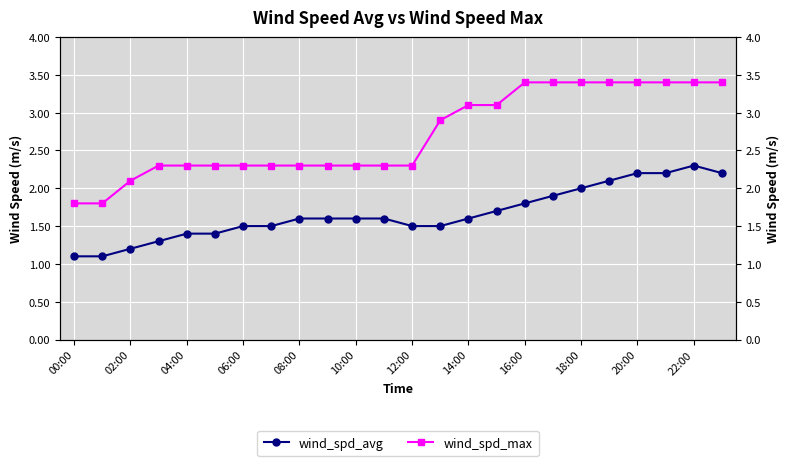

At 00:00, list the series in order from largest to smallest.

wind_spd_max, wind_spd_avg